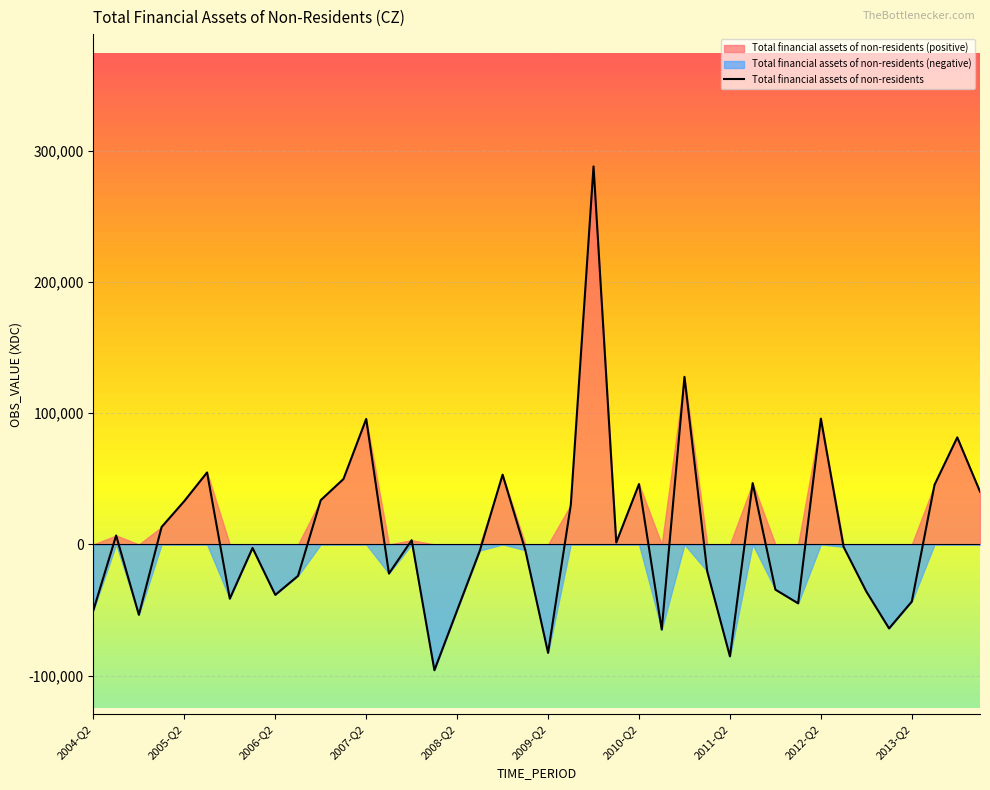

What is the difference between the second highest and minimum values?

223512